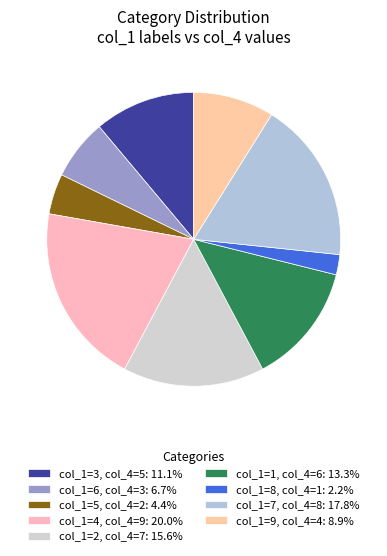

How many slices are in this pie chart?

9